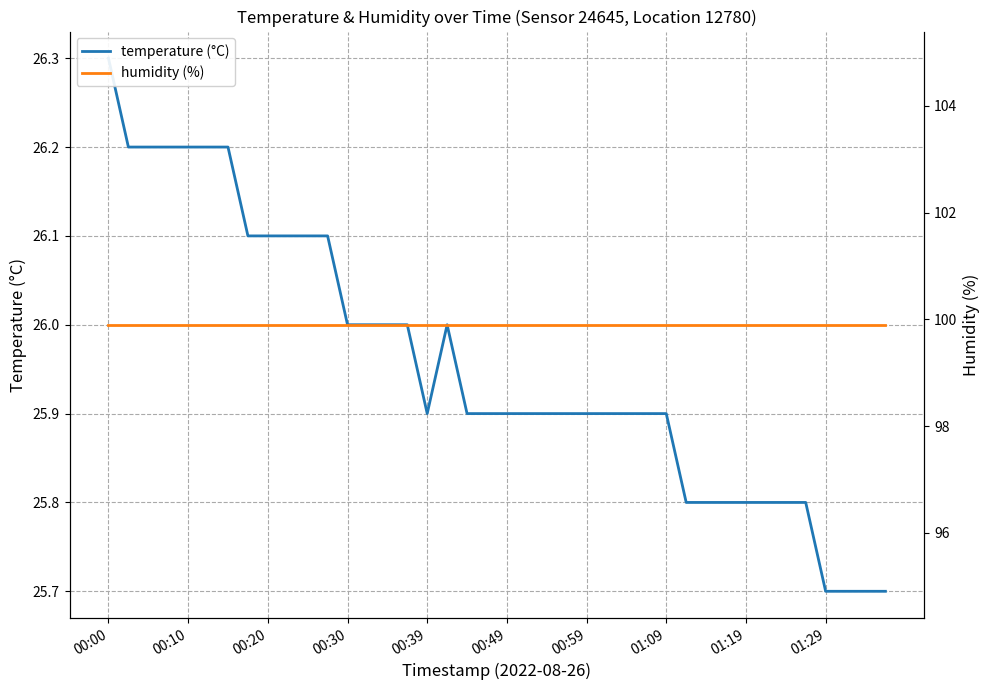

Is it true that temperature (°C) equals 25.9 at 01:09?

True